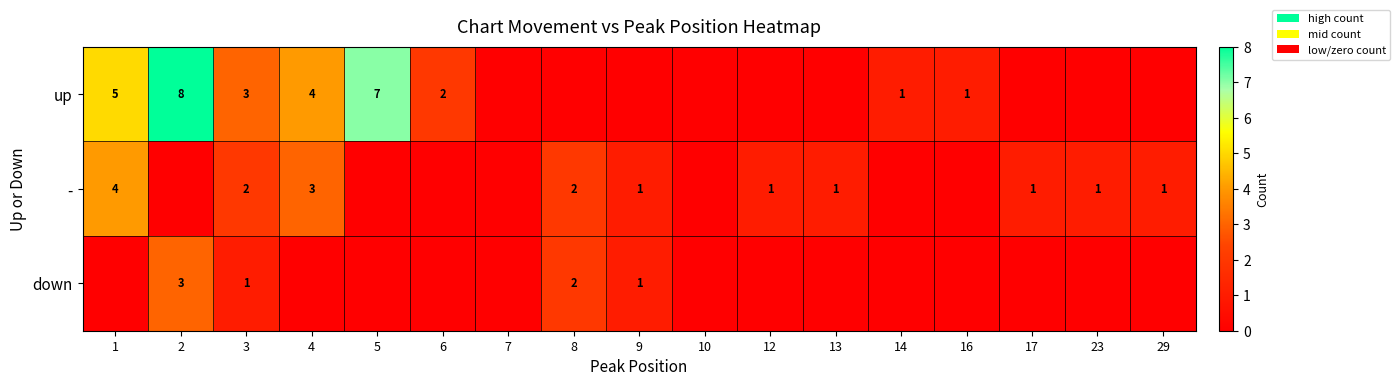

Is it true that down equals 1 at 2?

False